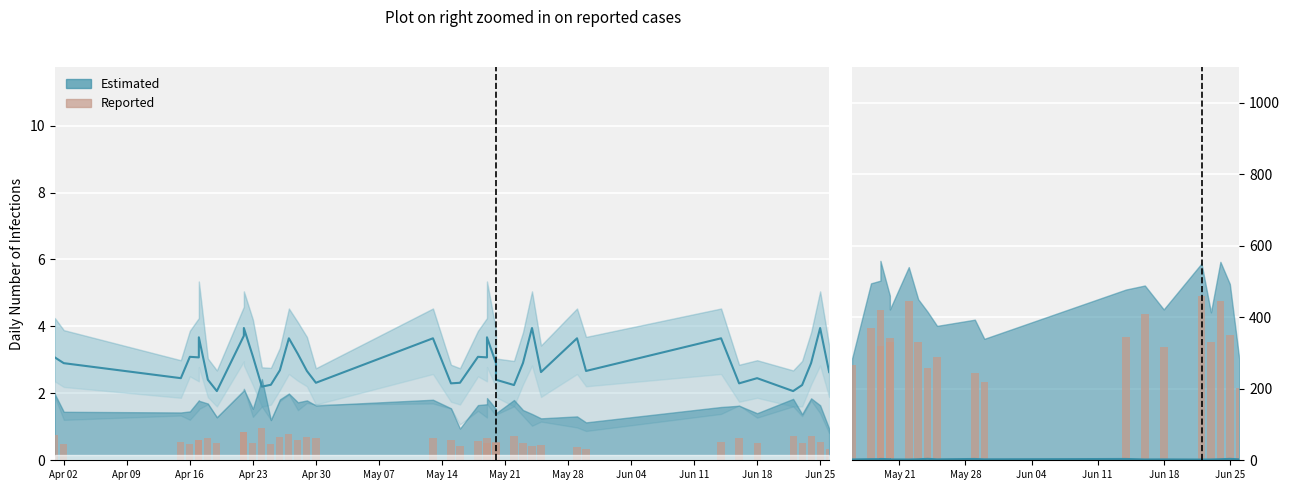

Is it true that the value at Jun 11 is 356.8?

False